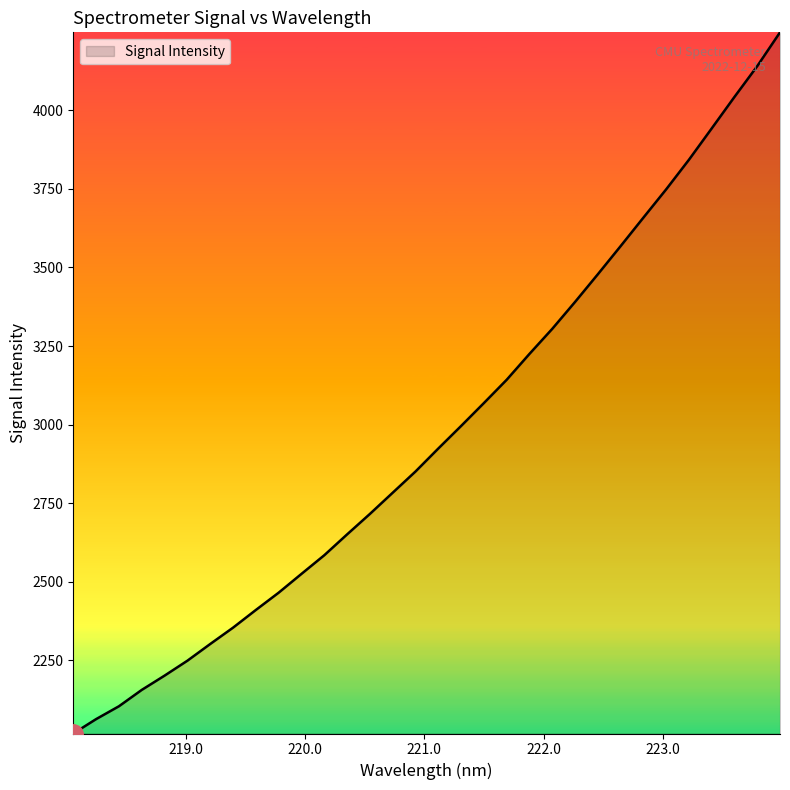

What is the maximum value shown in the chart?

4248.1